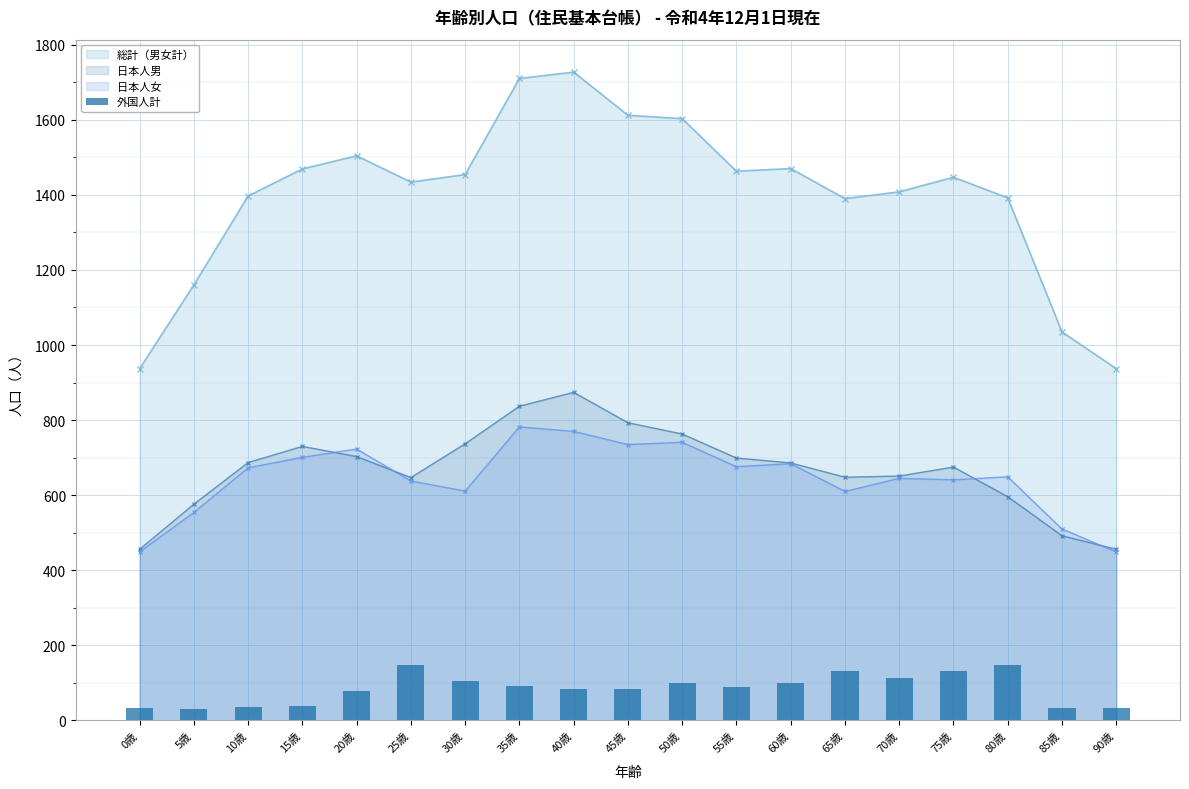

What is the value of the 日本人女 point at the 15th from the left?

645